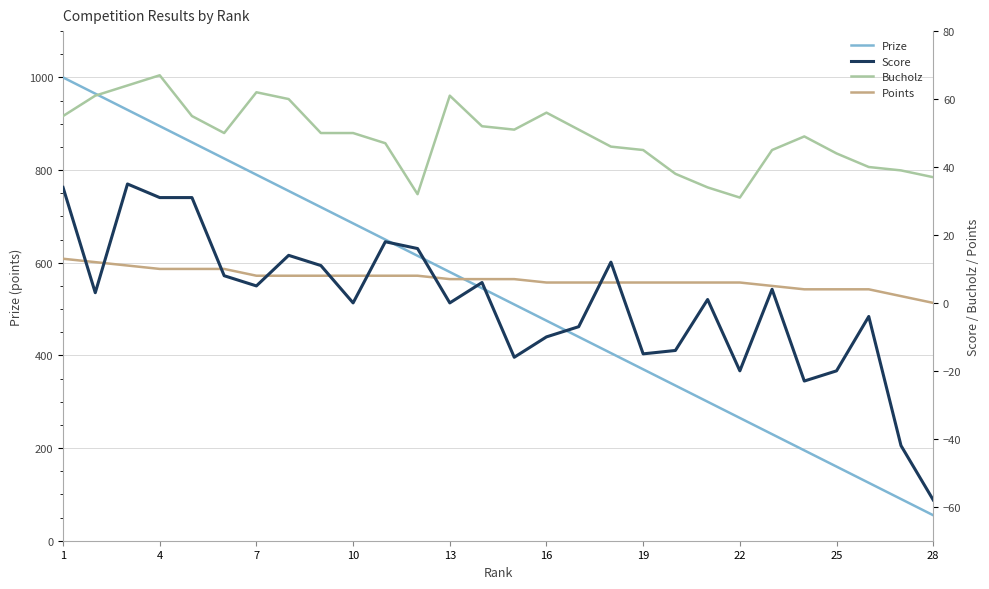

Reading left to right, what are all the values shown in this chart?

Prize: 1000	965	930	895	860	825	790	755	720	685	650	615	580	545	510	475	440	405	370	335	300	265	230	195	160	125	90	55
Score: 34	3	35	31	31	8	5	14	11	0	18	16	0	6	-16	-10	-7	12	-15	-14	1	-20	4	-23	-20	-4	-42	-58
Bucholz: 55	61	64	67	55	50	62	60	50	50	47	32	61	52	51	56	51	46	45	38	34	31	45	49	44	40	39	37
Points: 13	12	11	10	10	10	8	8	8	8	8	8	7	7	7	6	6	6	6	6	6	6	5	4	4	4	2	0